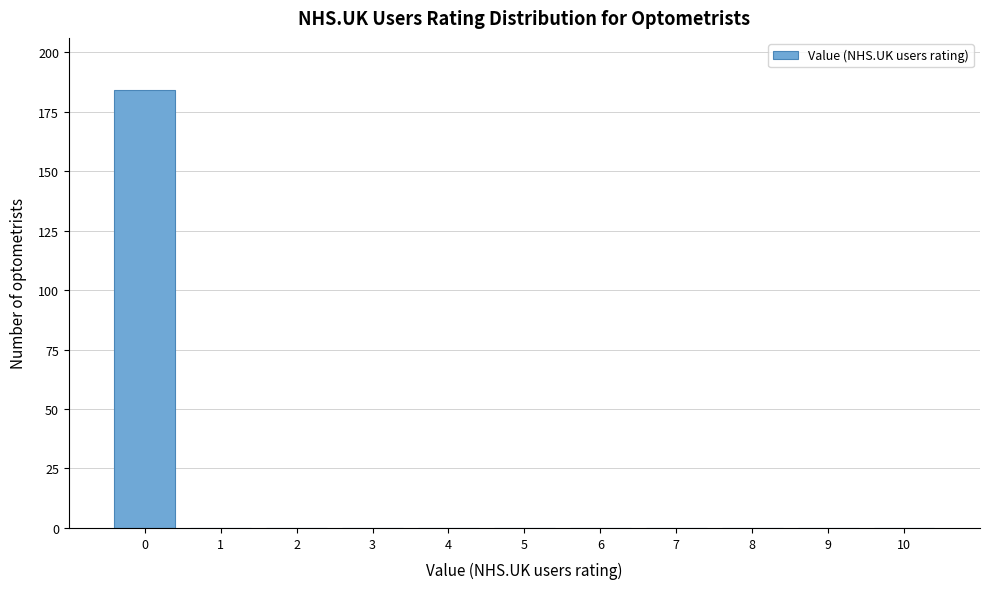

Reading left to right, list every bar in this chart as the range it spans on the x-axis followed by its height. The values are not printed on the chart, so give them approximately, as read against the axis.

-0.5 to 0.5: 185
0.5 to 1.5: 0
1.5 to 2.5: 0
2.5 to 3.5: 0
3.5 to 4.5: 0
4.5 to 5.5: 0
5.5 to 6.5: 0
6.5 to 7.5: 0
7.5 to 8.5: 0
8.5 to 9.5: 0
9.5 to 10.5: 0